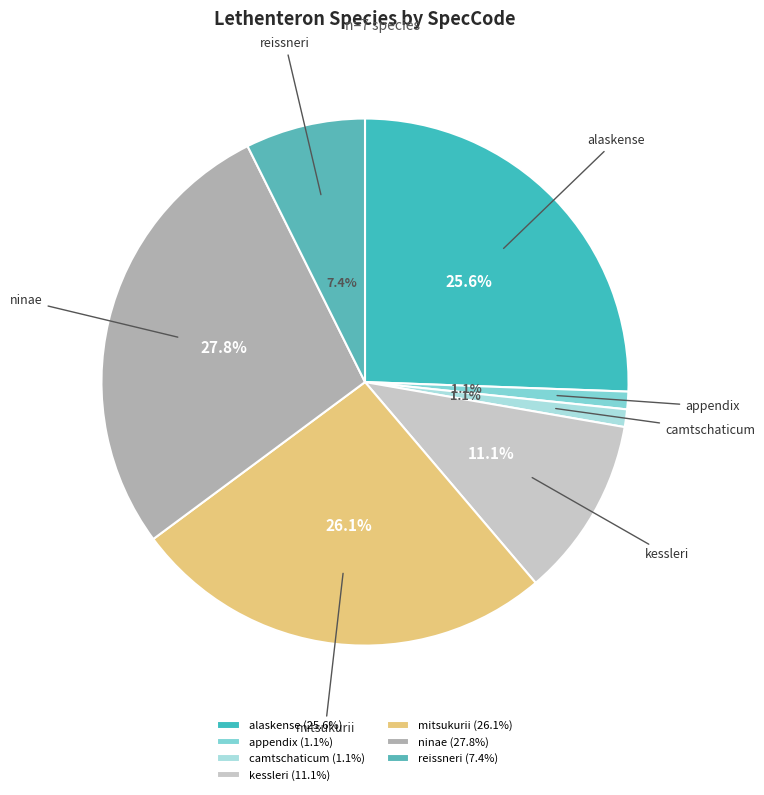

What is the total percentage of kessleri and alaskense?

36.6%